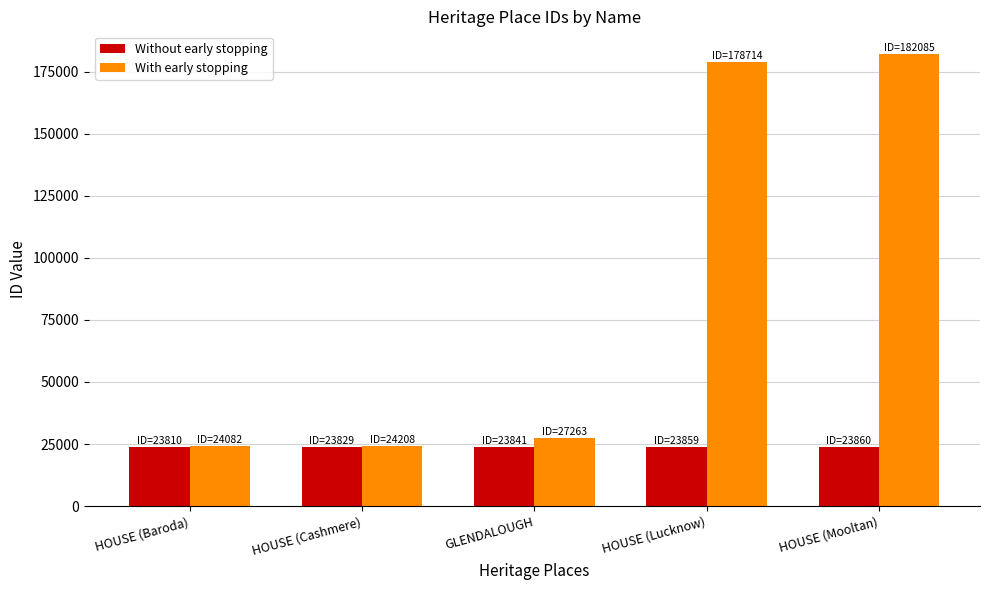

Does the chart contain any negative values?

No